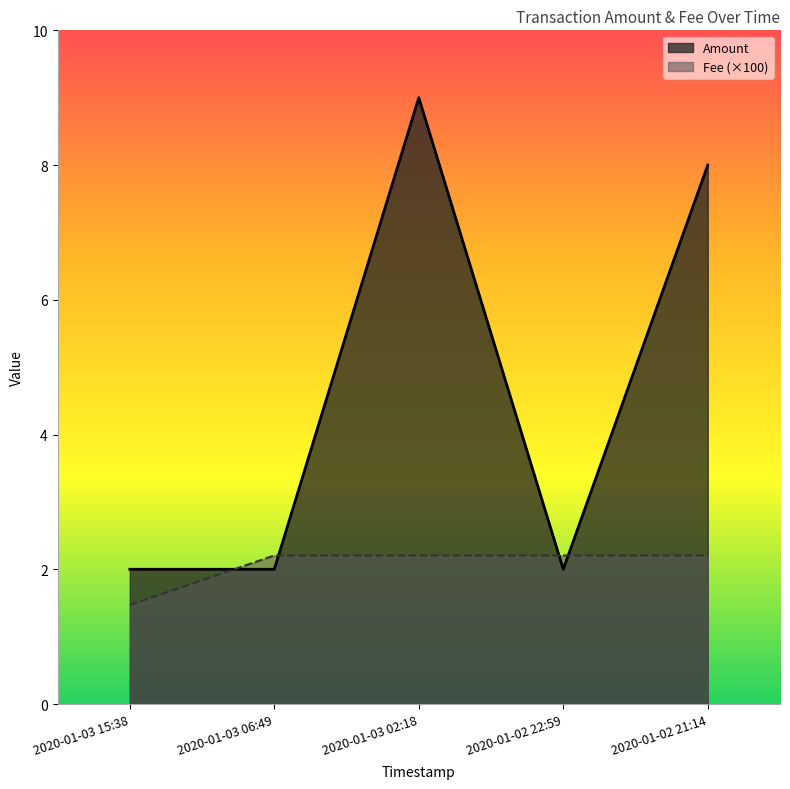

How many lines are shown in the chart?

2